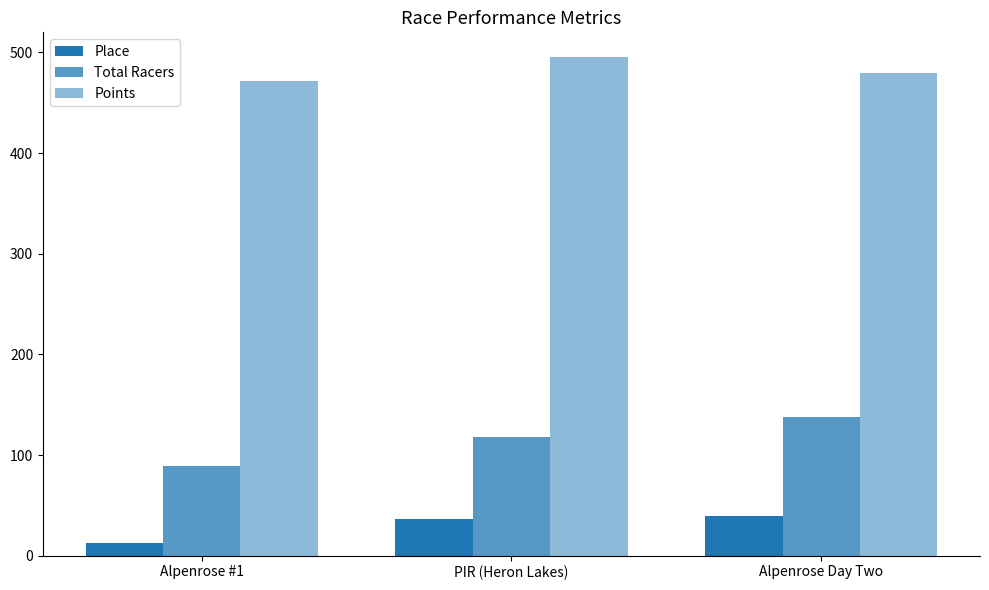

Are the bars horizontal?

No